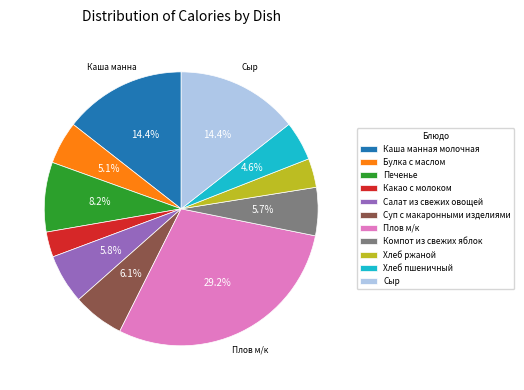

To the nearest percent, what portion does Сыр represent?

14%